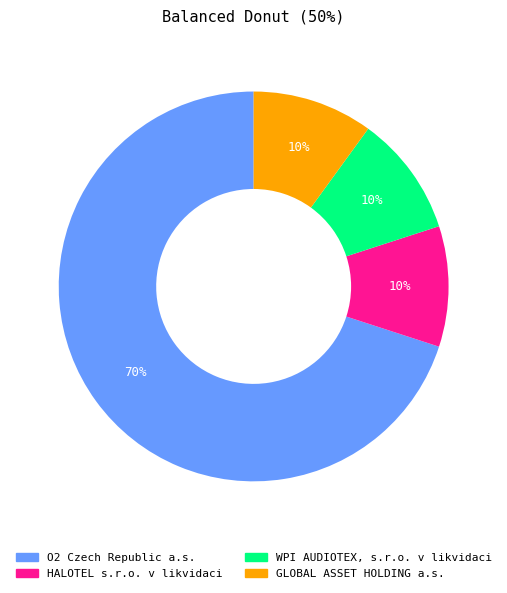

What percentage is the O2 Czech Republic a.s. slice, to the nearest percent?

70%